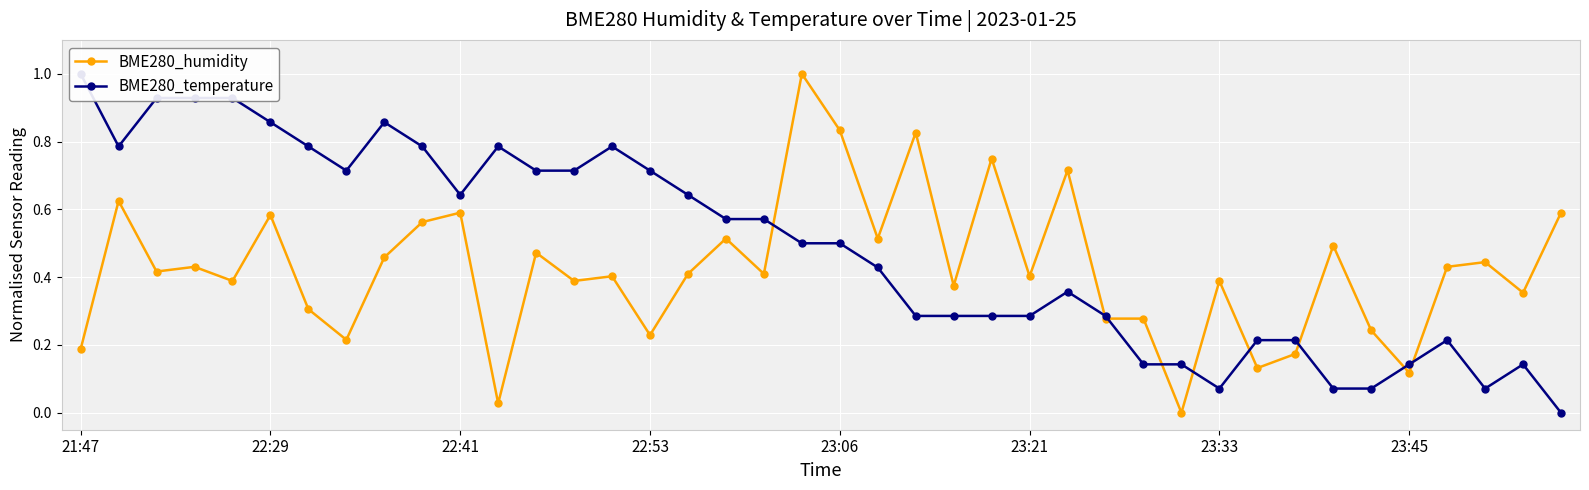

How many times do BME280_humidity and BME280_temperature cross each other?

9